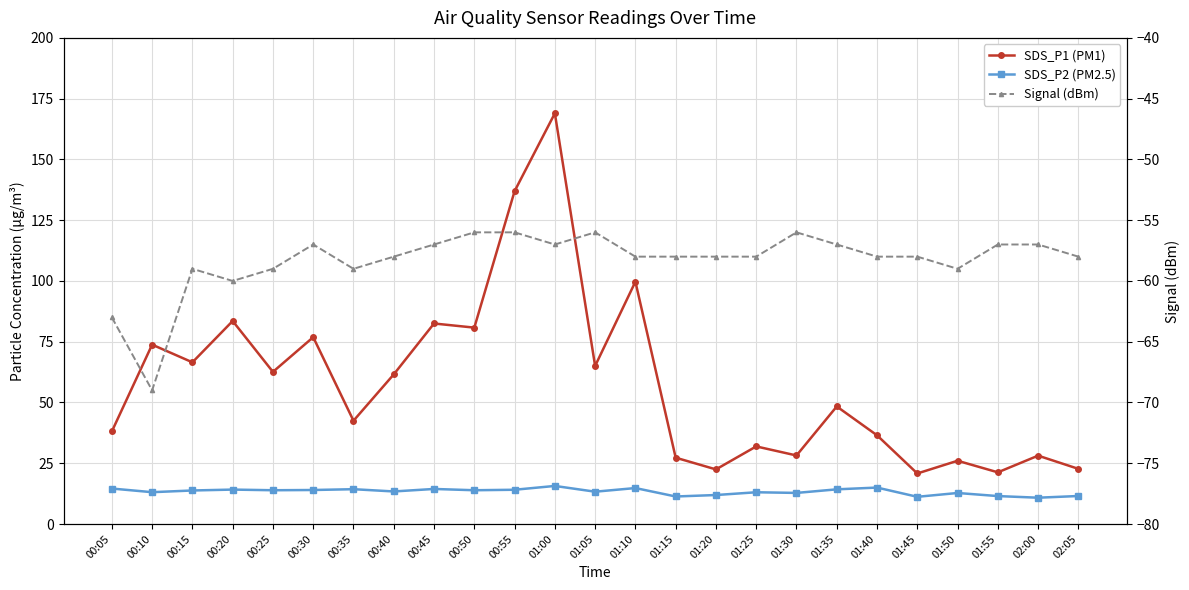

Is it true that SDS_P2 (PM2.5) equals 13.1 at 00:10?

True